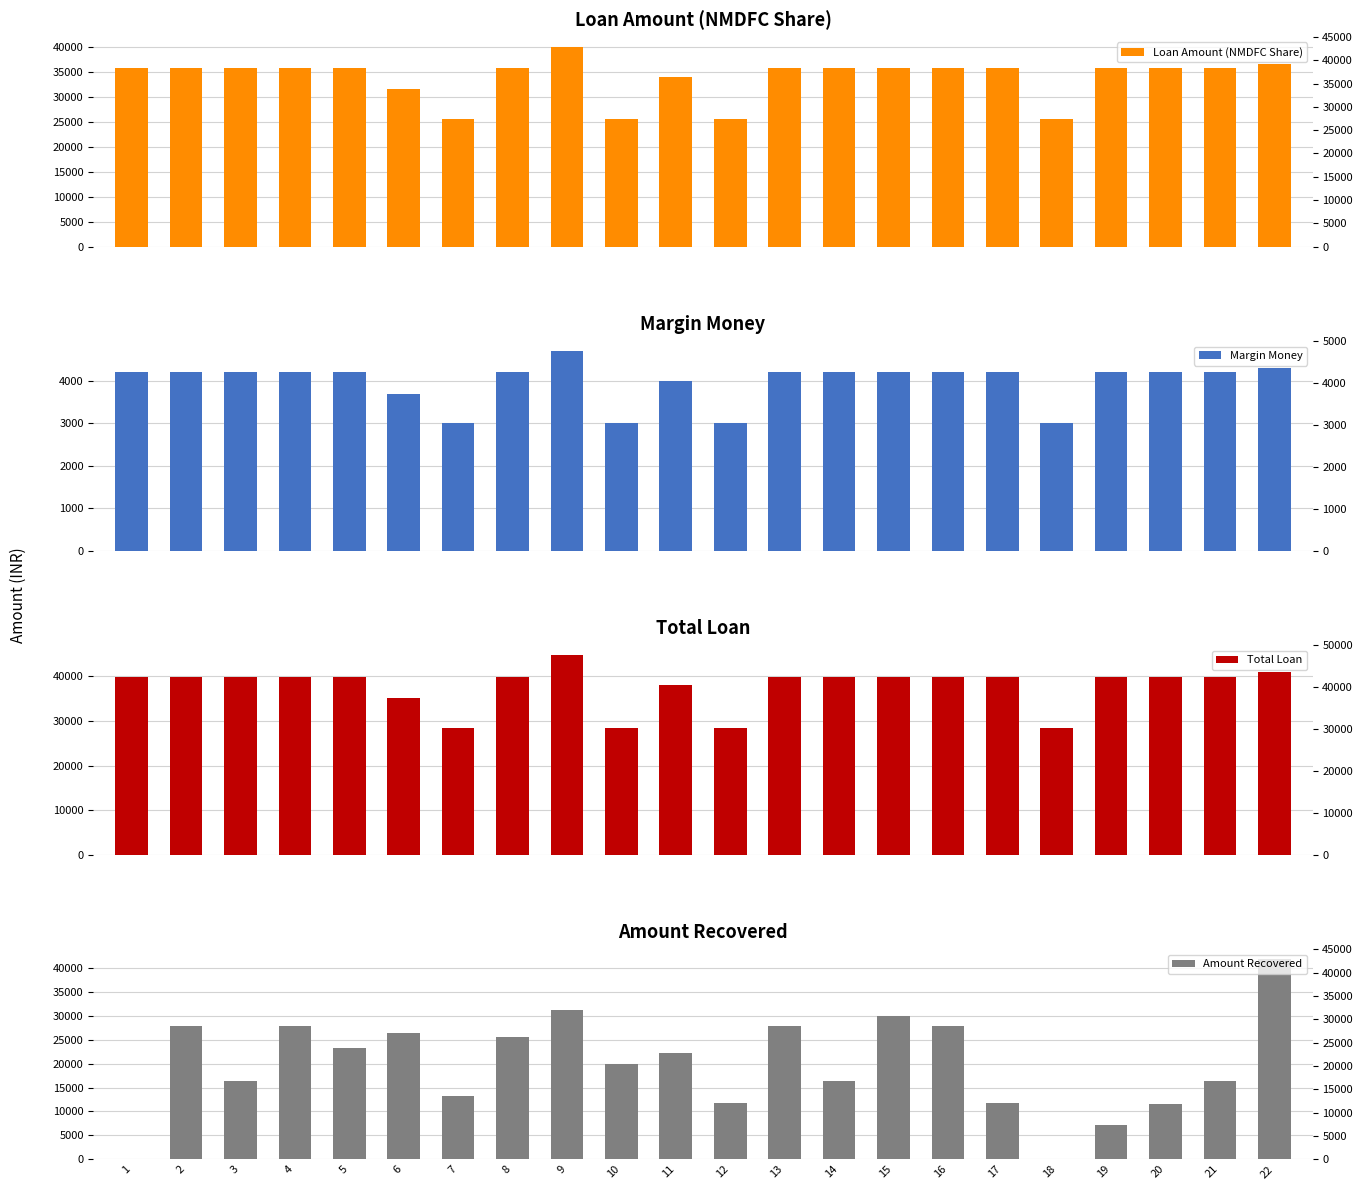

How many bars are there in total?

88